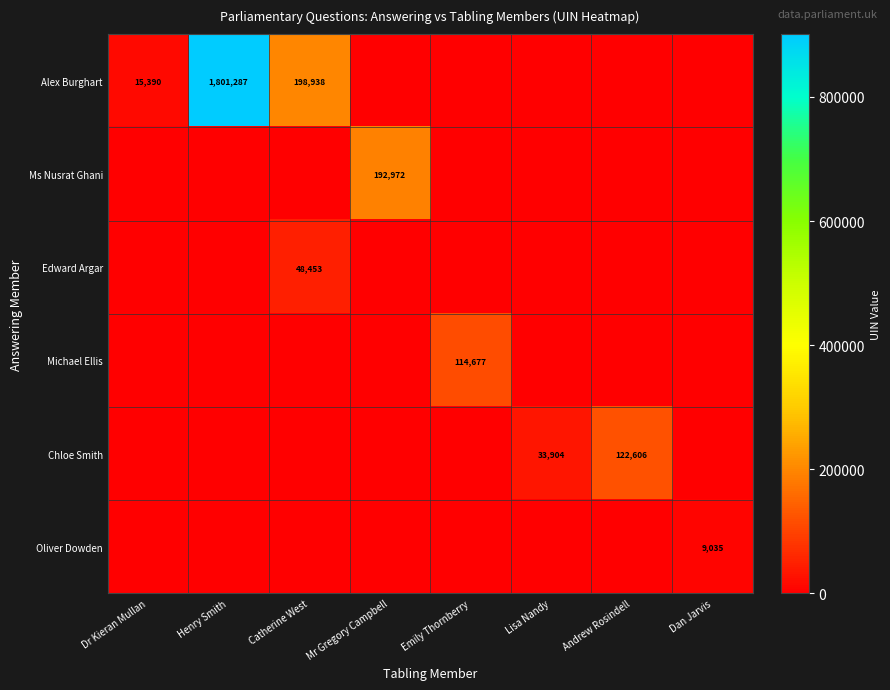

What is the difference between the Alex Burghart values at Henry Smith and Dr Kieran Mullan?

1785897